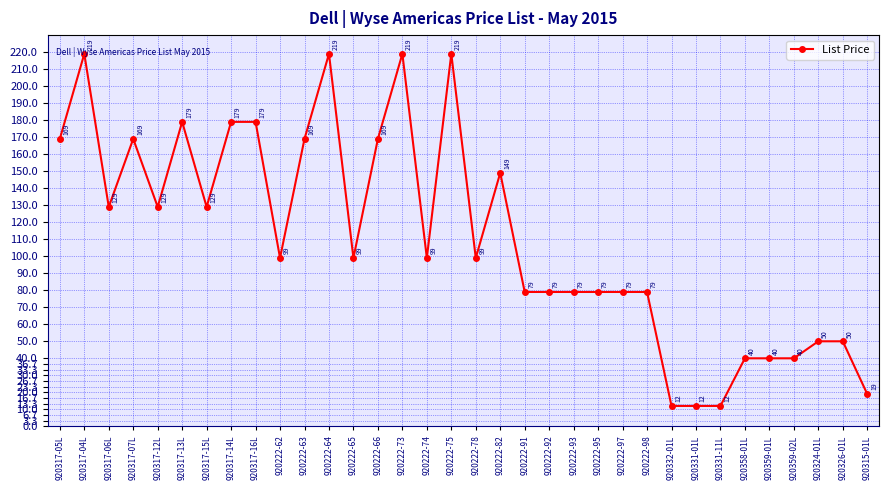

What is the sum of all values?

3770